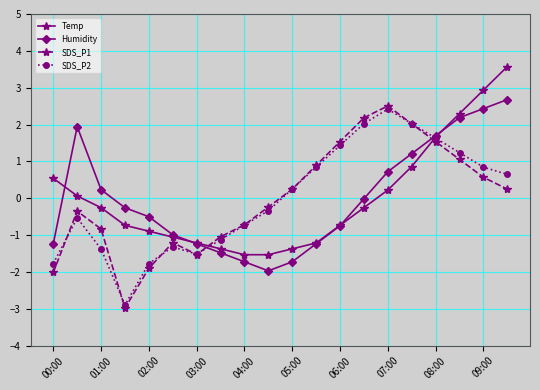

In SDS_P2, how many points are lower than both neighbors (excluding endpoints)?

2